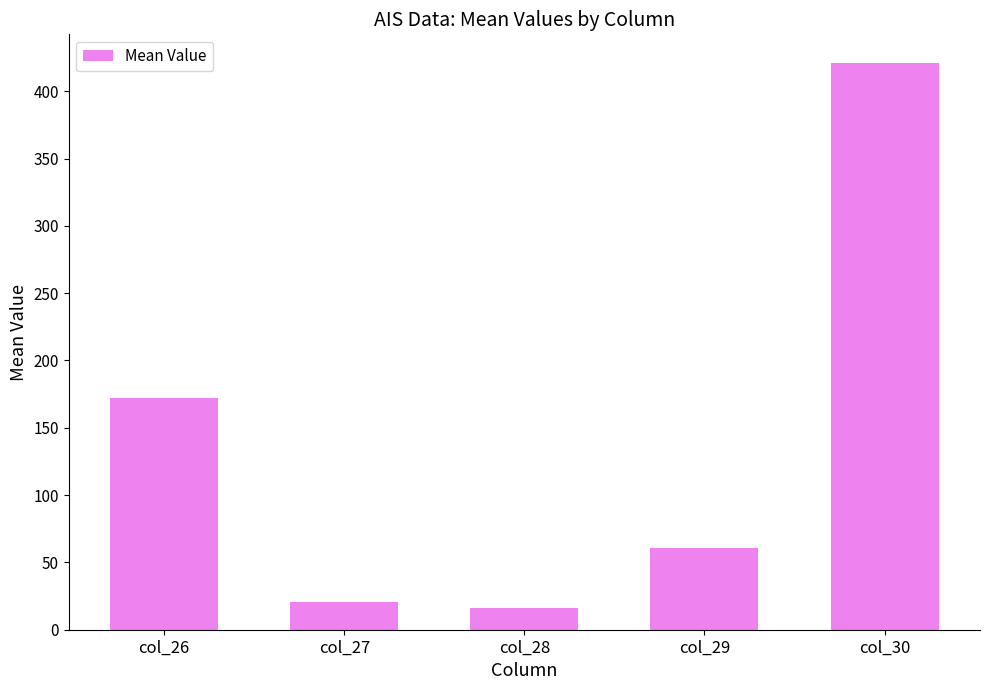

What is the ratio of the value at col_27 to the value at col_26?

0.1